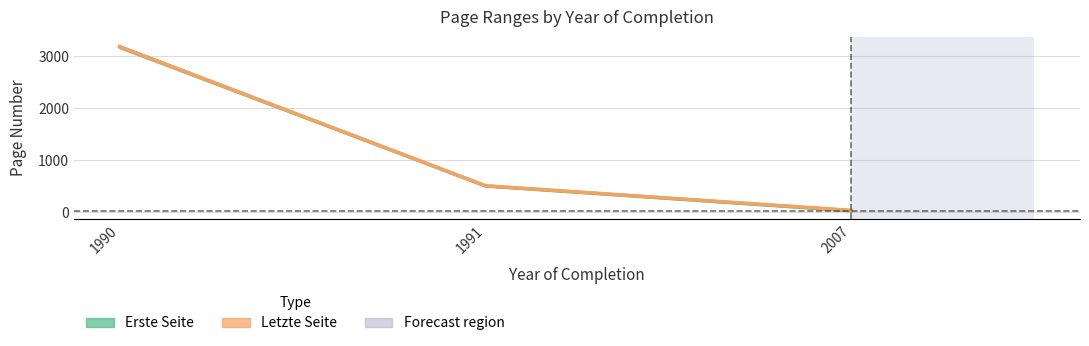

Reading left to right, extract all data points from this chart.

Erste Seite: 3179	504	26
Letzte Seite: 3182	507	35